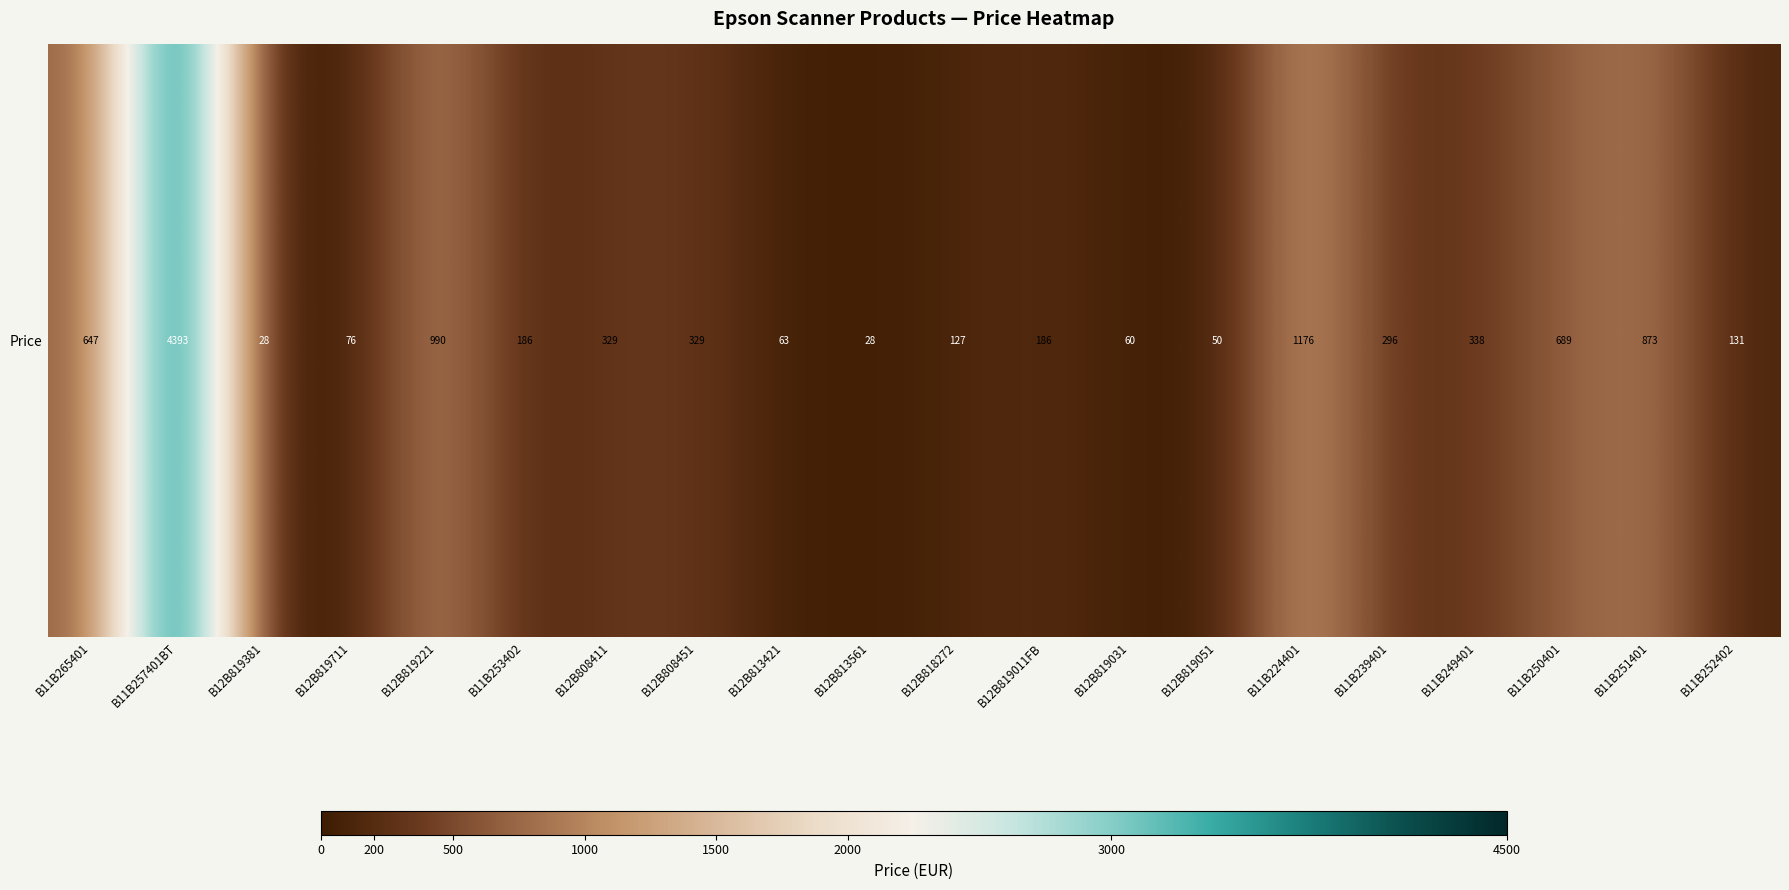

What is the average value?

549.8